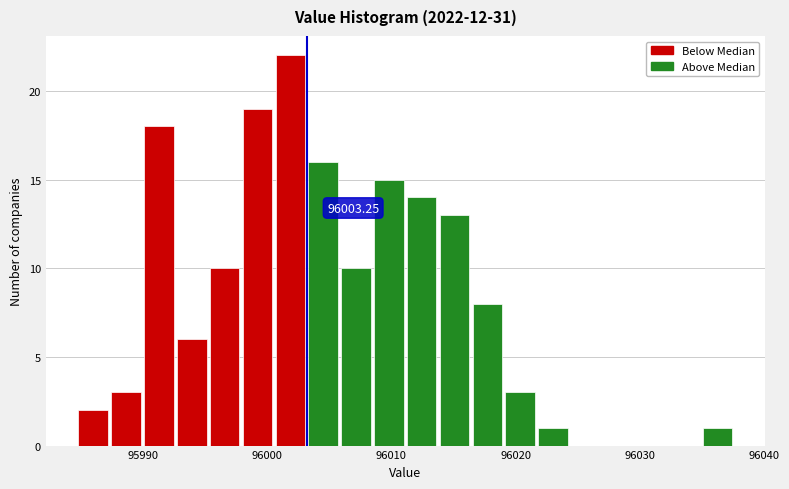

Around what value on the x-axis is the tallest bar? Give the approximate position of its centre, as read against the axis.

96002